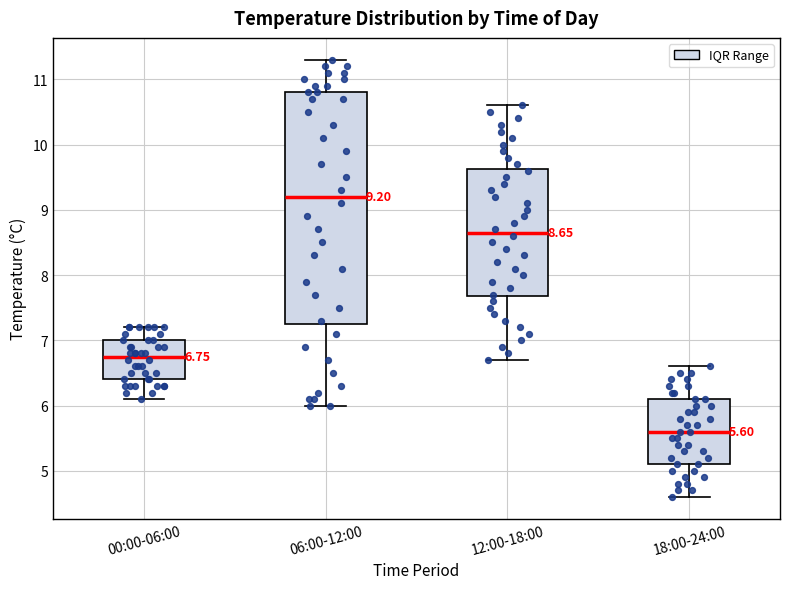

Which box is the tallest, from its lower edge to its upper edge?

06:00-12:00